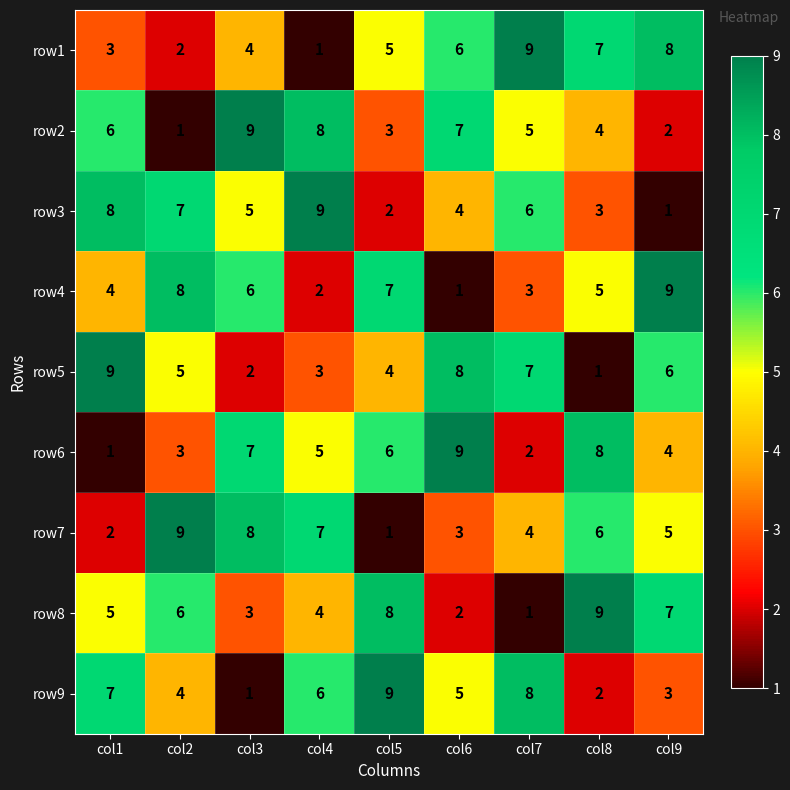

What is the average value of the row6 series?

5